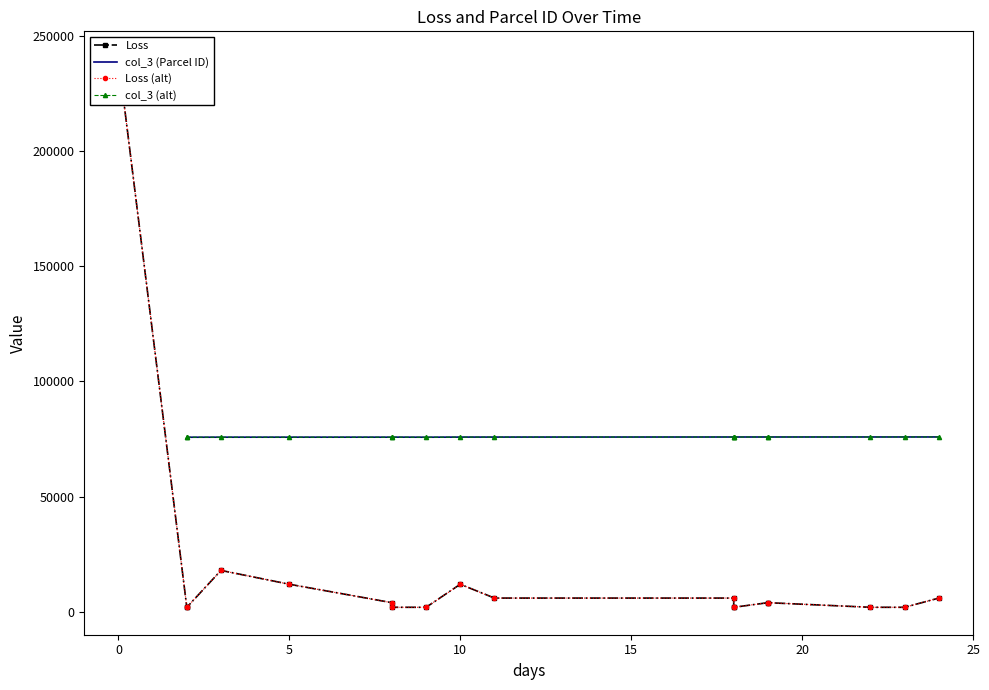

How many lines are shown in the chart?

4